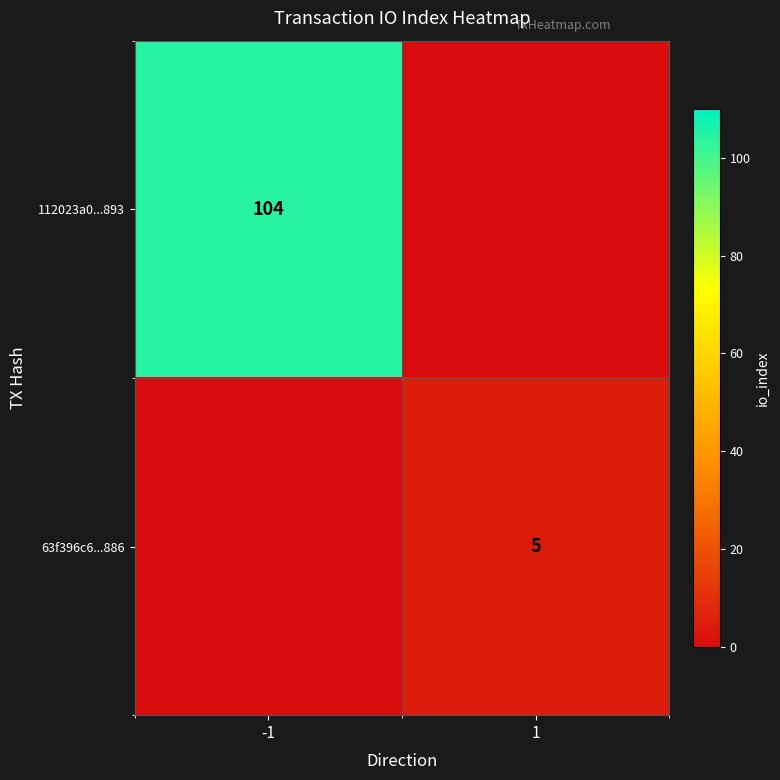

Is it true that 63f396c6...886 equals 5 at 1?

True